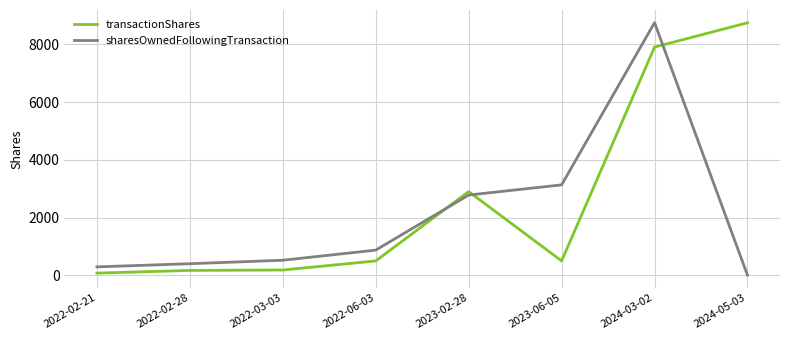

What is the average value of the sharesOwnedFollowingTransaction series?

2096